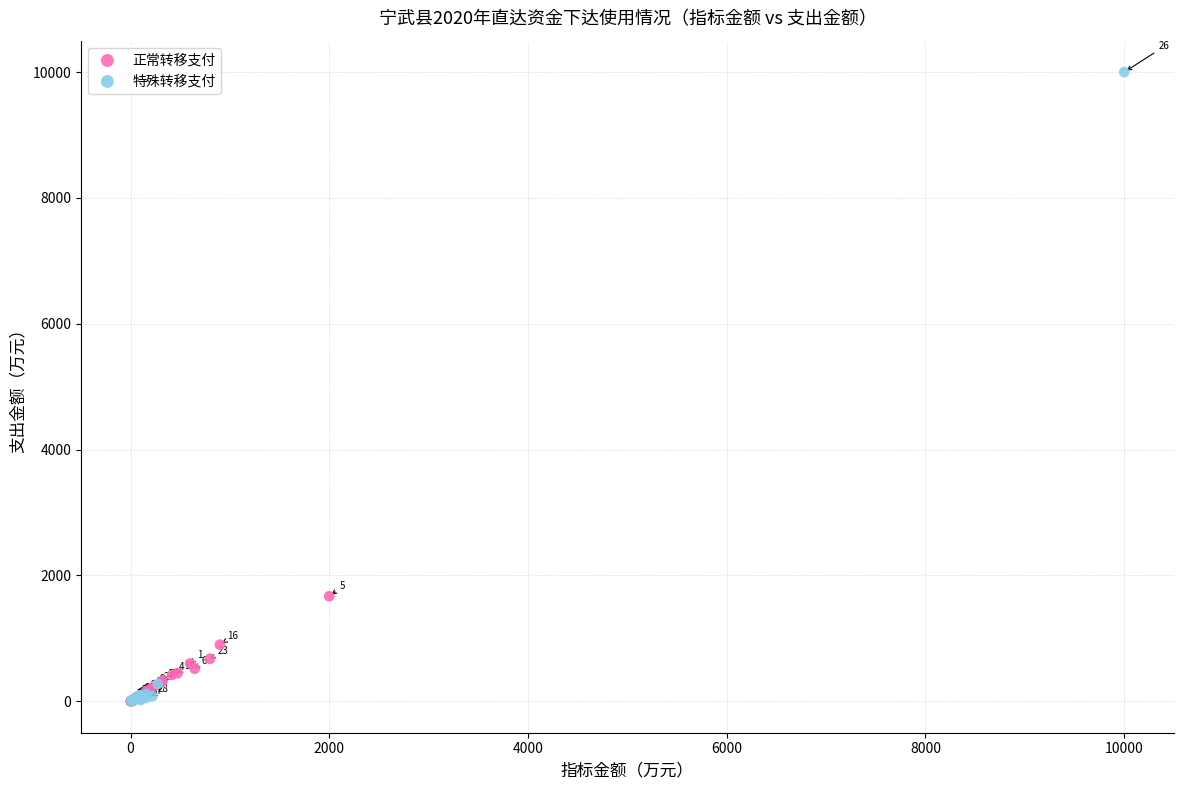

Which series reaches the maximum Y coordinate?

特殊转移支付